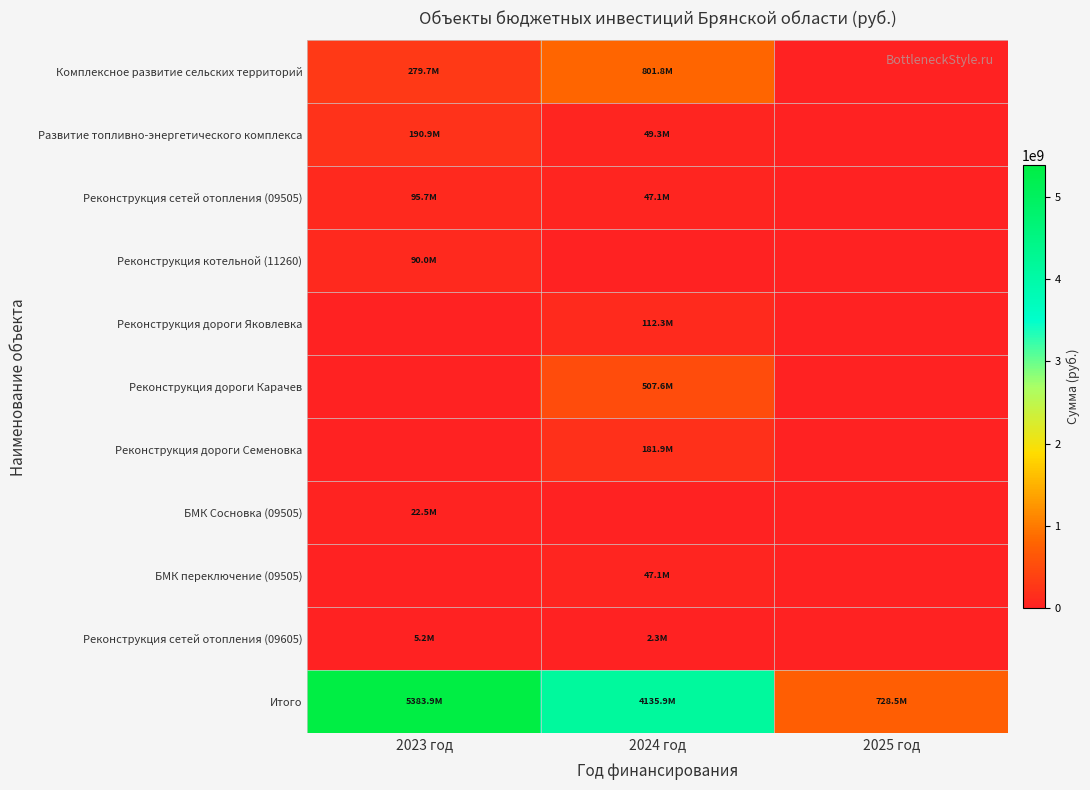

What is the spread (max minus min) of values at 2024 год?

4135863241.7